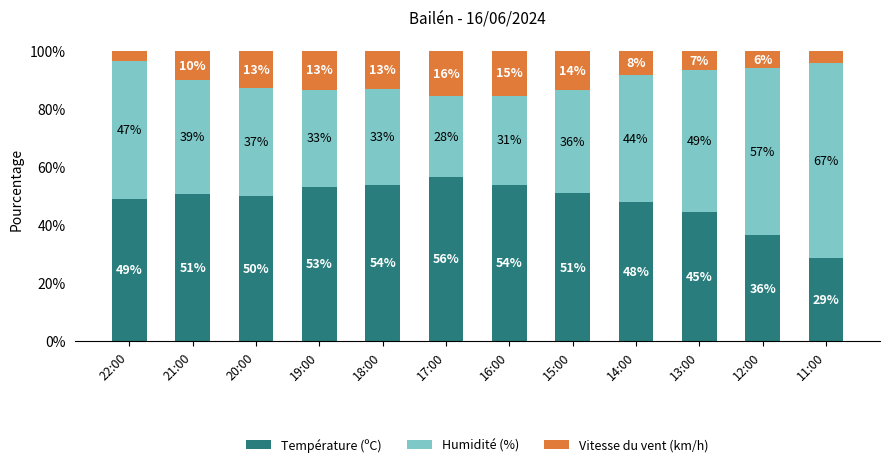

Does the chart contain stacked bars?

Yes